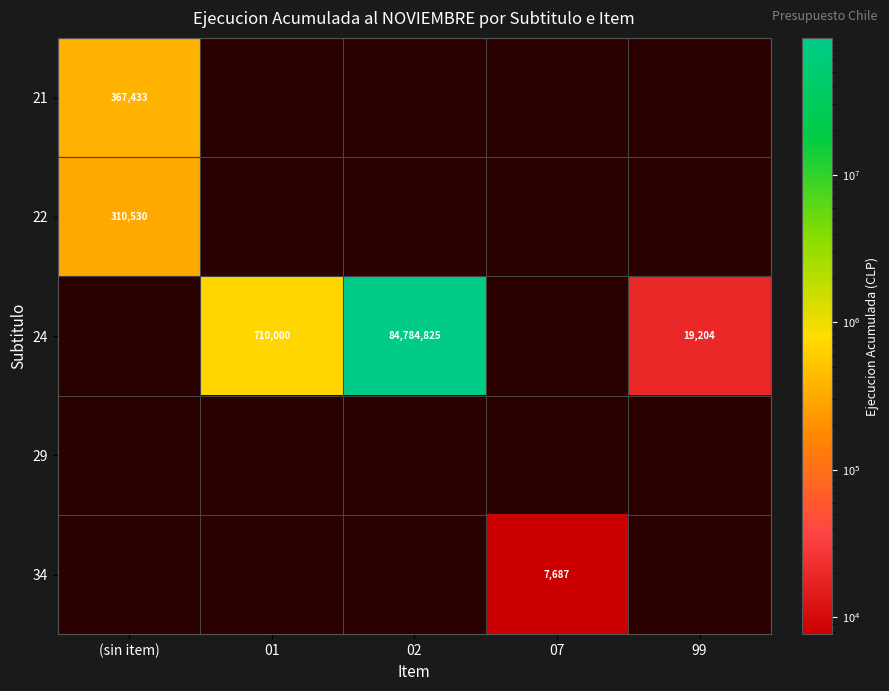

What is the difference between the highest and lowest values at (sin item)?

56903.0